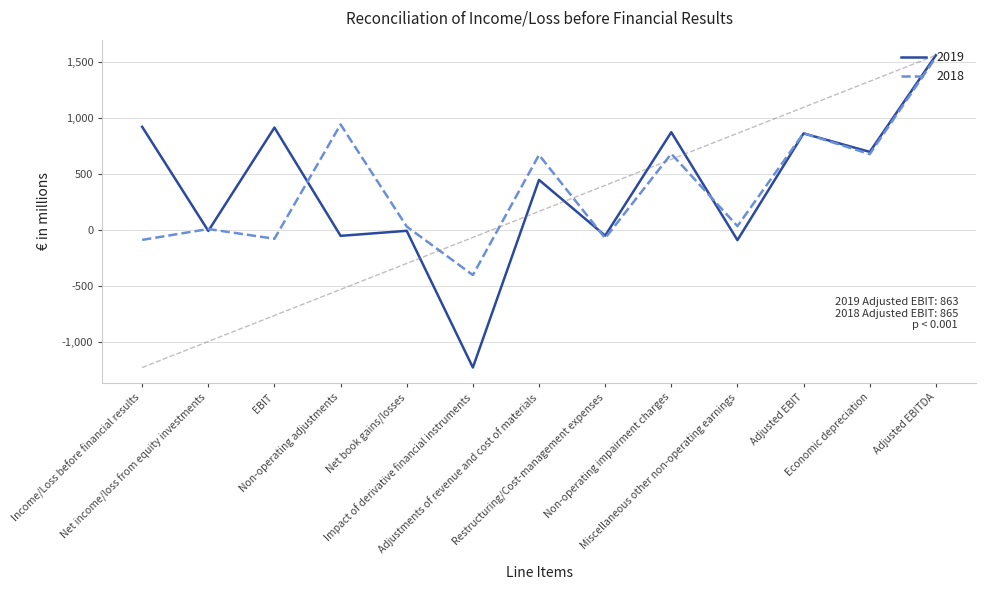

What is the minimum value shown in the chart?

-1228